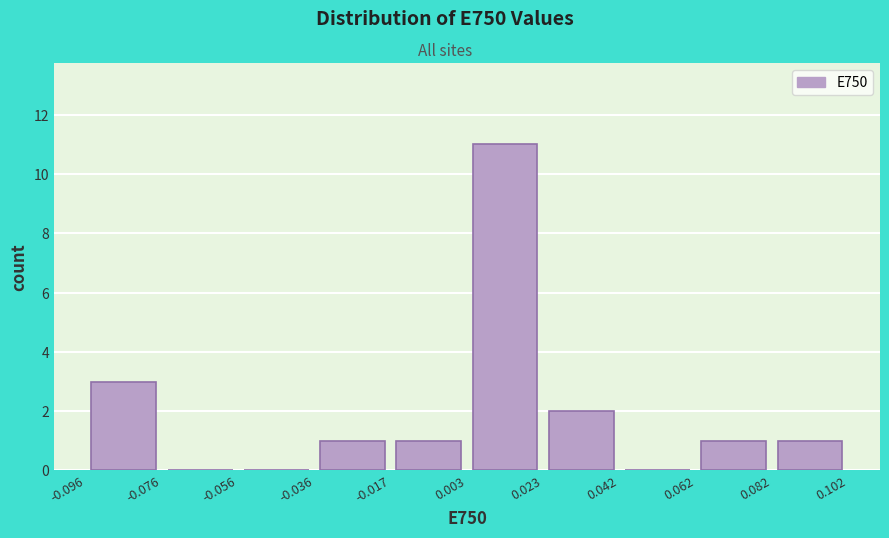

How tall is the bar that spans 0.082 to 0.102 on the x-axis? The values are not printed on the chart, so give them approximately, as read against the axis.

1